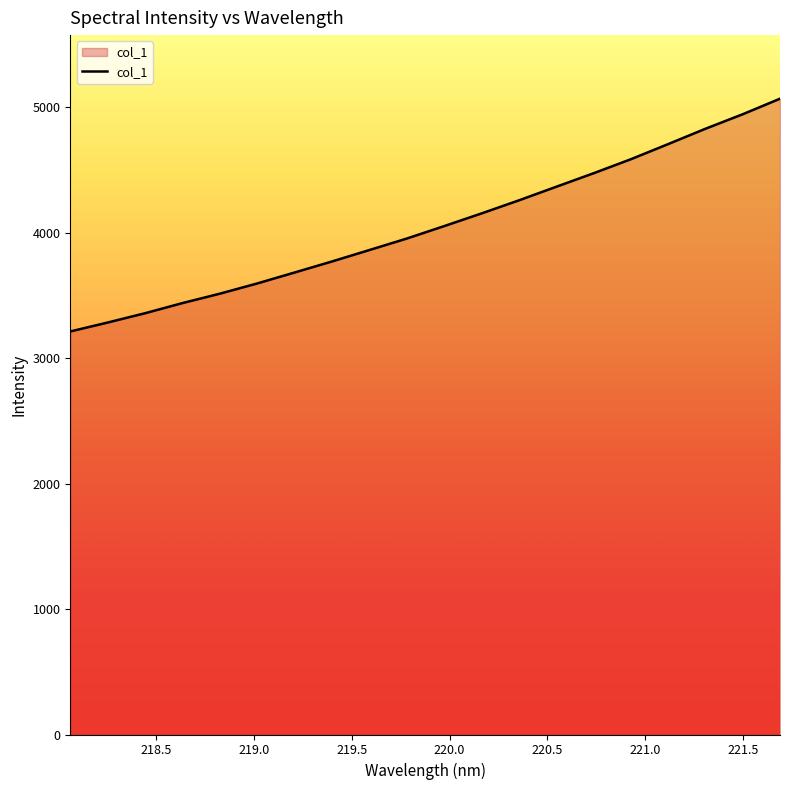

What is the difference between the maximum and minimum values?

1855.1